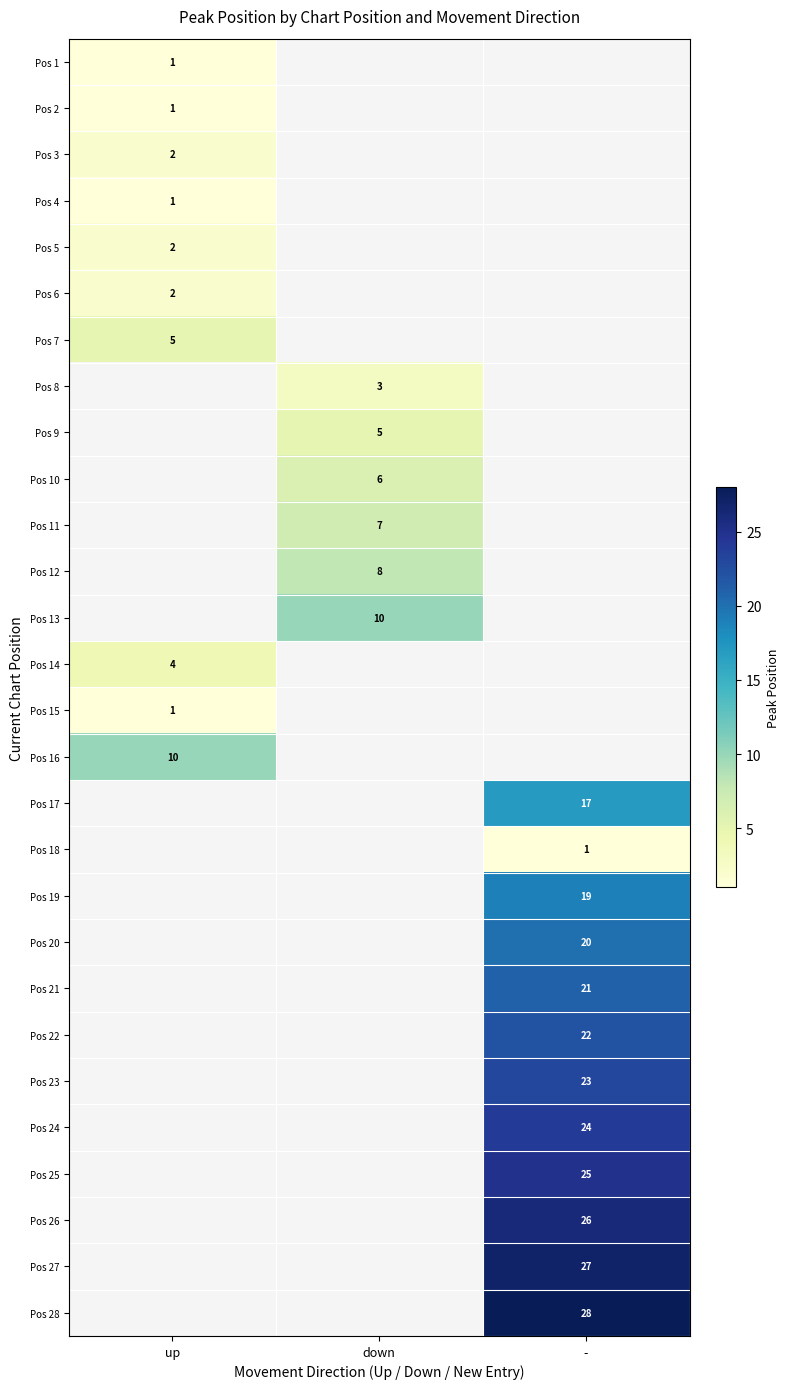

The Pos 12 series shows 8 at down. True or false?

True